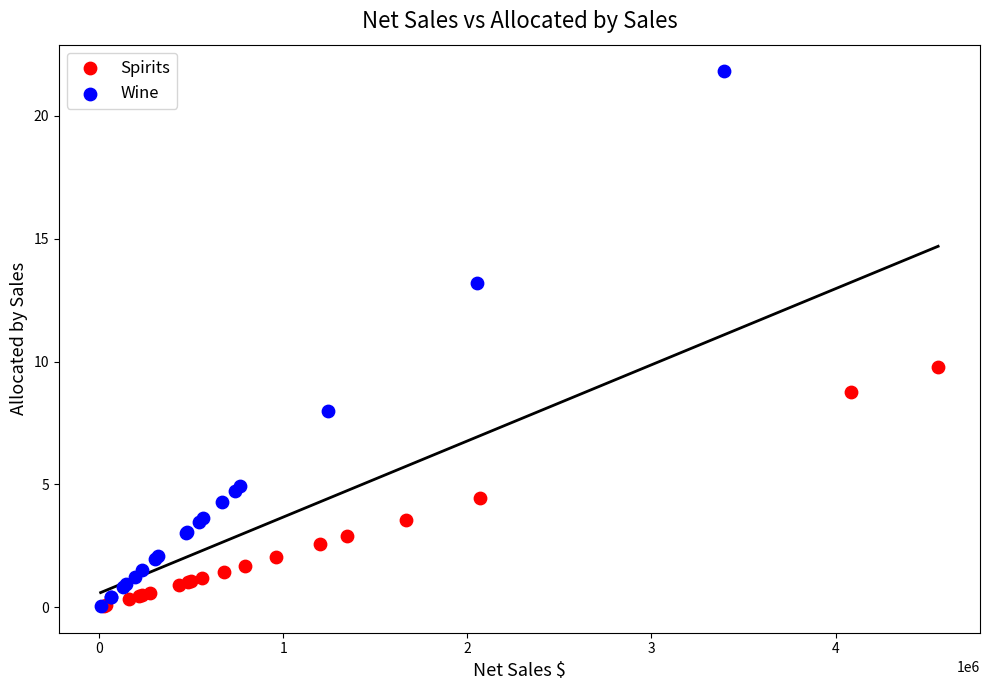

What are all the series names shown in the legend?

Spirits, Wine